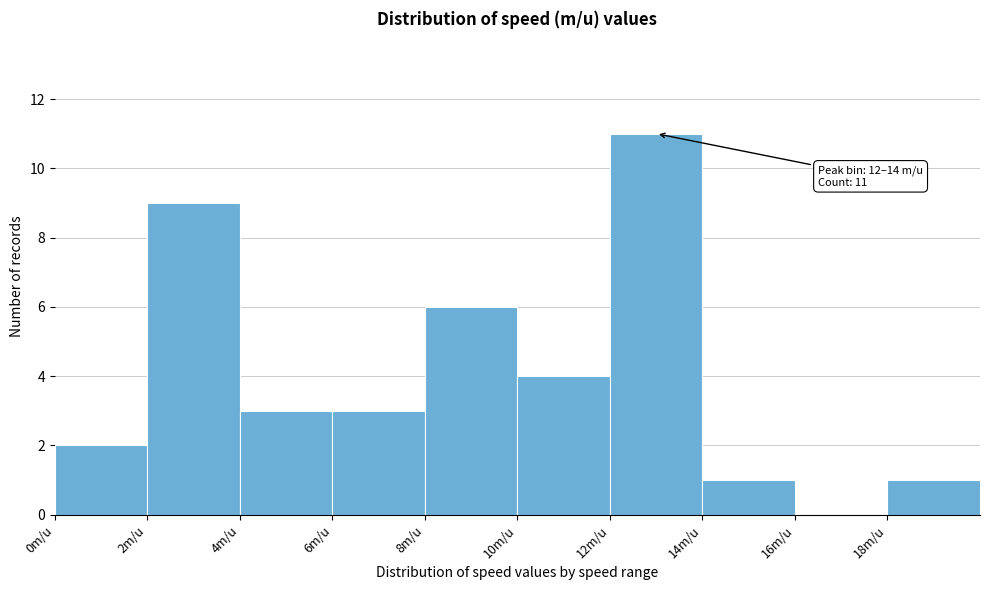

Over which range of the x-axis is the bar tallest?

12 to 14